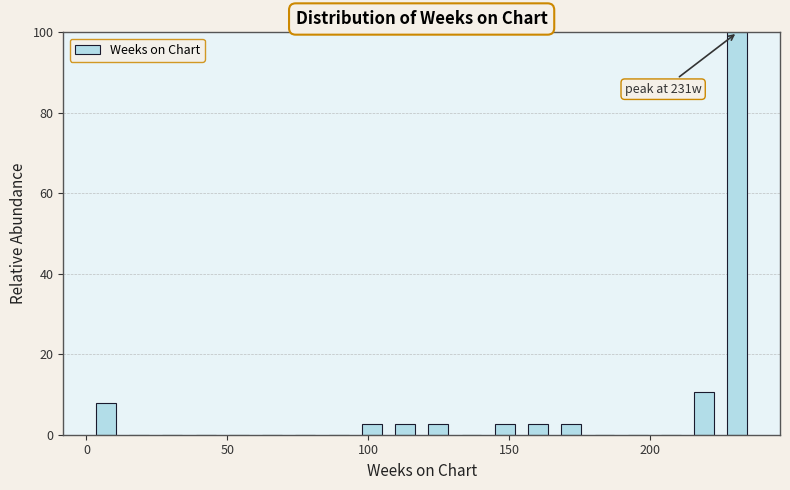

Around what value on the x-axis is the tallest bar? Give the approximate position of its centre, as read against the axis.

230